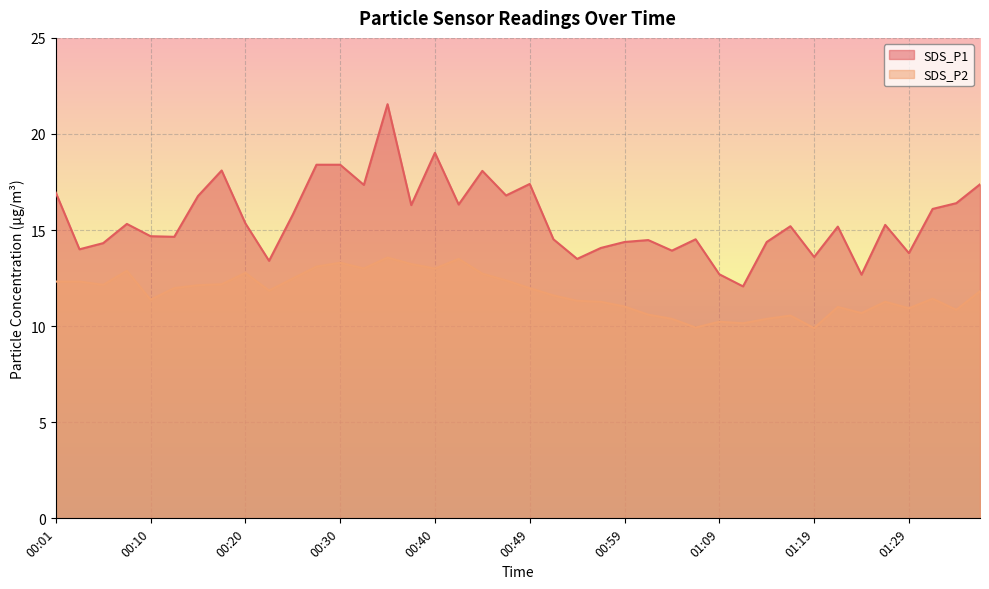

Rank the categories by SDS_P1 value from highest to lowest.

00:35, 00:40, 00:27, 00:30, 00:18, 00:45, 00:49, 01:36, 00:32, 00:01, 00:47, 00:15, 01:34, 00:42, 00:37, 01:31, 00:25, 00:20, 00:08, 01:26, 01:17, 01:21, 00:10, 00:13, 00:52, 01:06, 01:02, 00:59, 01:14, 00:05, 00:57, 00:03, 01:04, 01:29, 01:19, 00:54, 00:23, 01:09, 01:24, 01:12